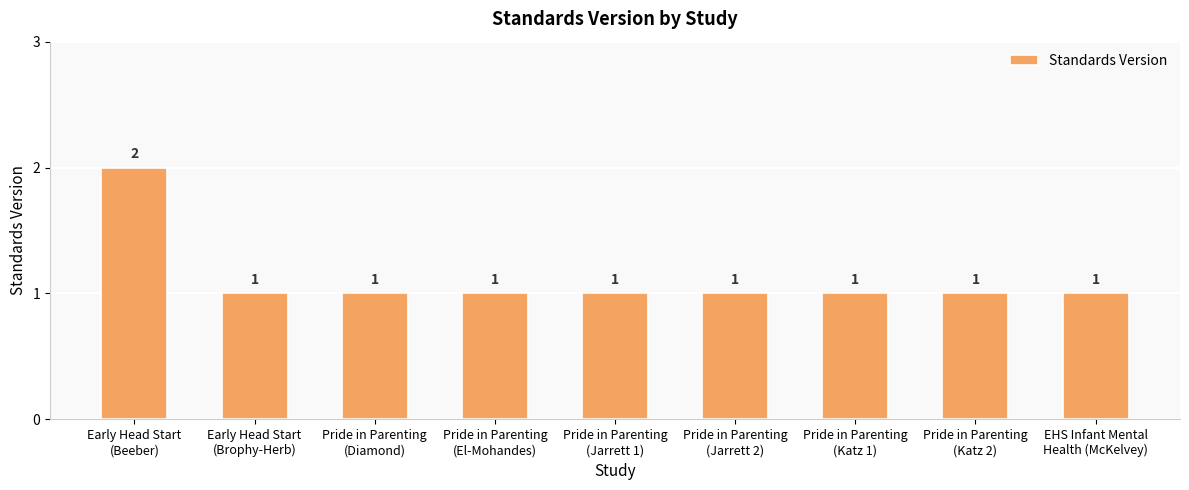

Which category has the highest value across all series?

Early Head Start
(Beeber)